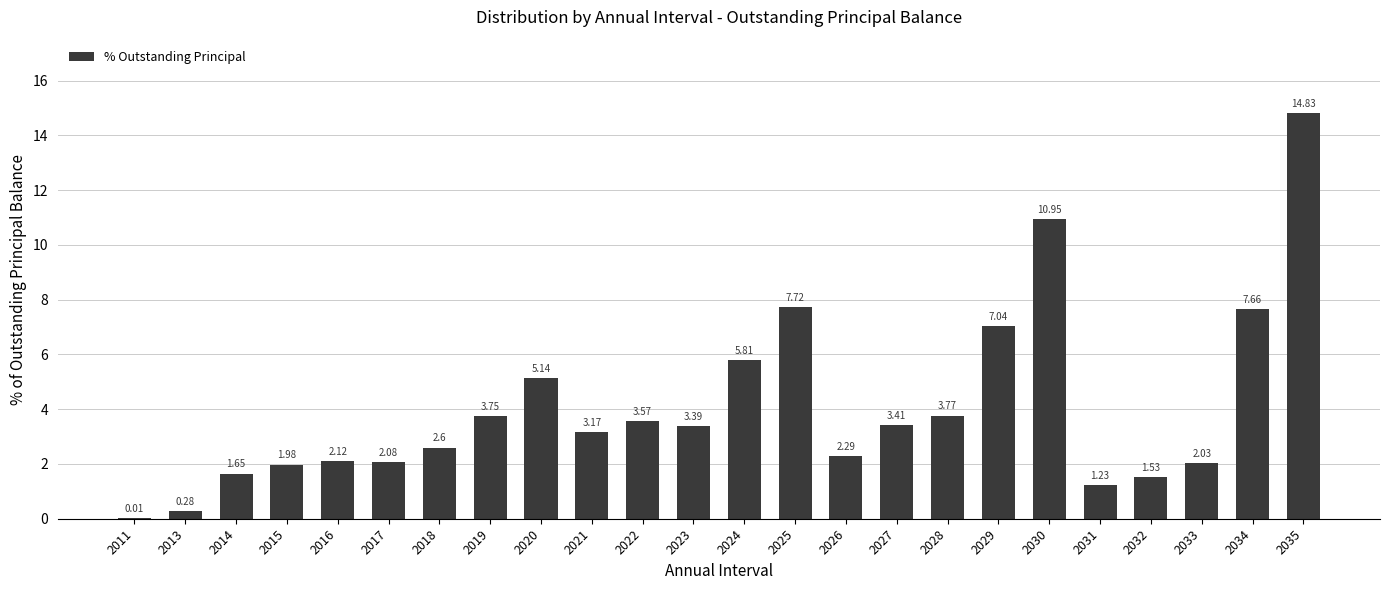

What is the sum of all values?

98.0